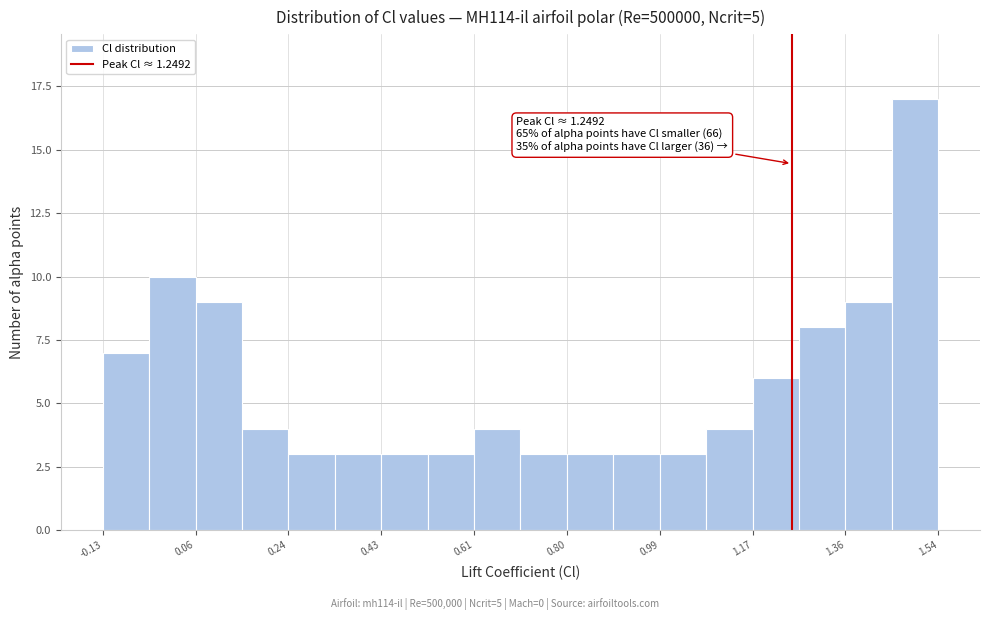

Over which range of the x-axis is the bar tallest?

1.44 to 1.54